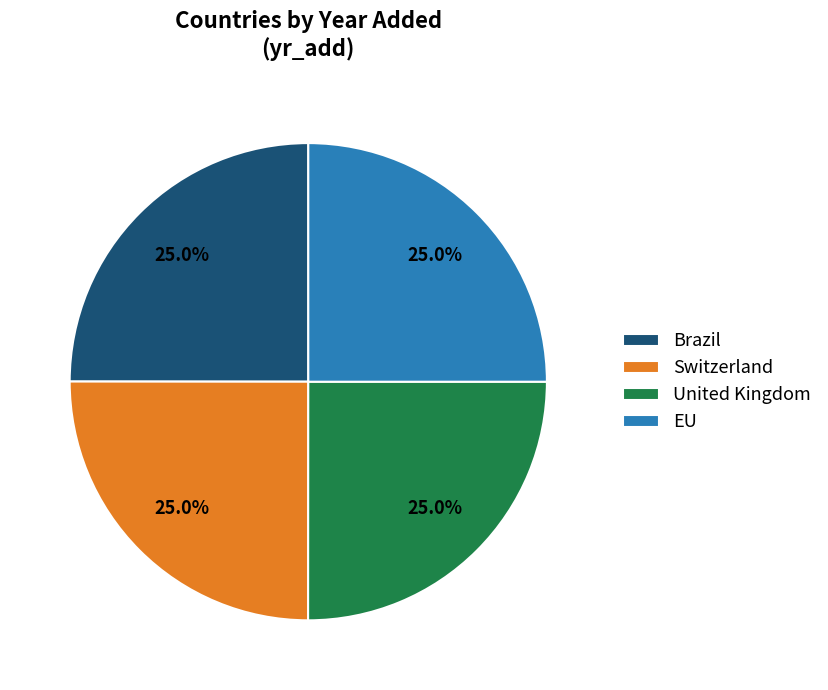

What is the ratio of the value at United Kingdom to the value at Switzerland?

1.0